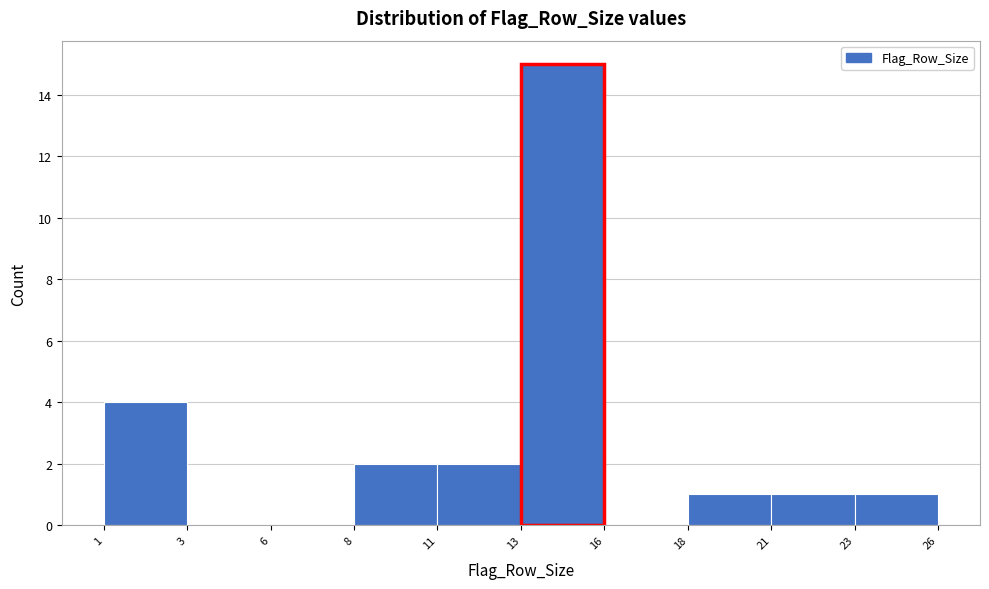

Reading right to left, list all the values displayed in this chart.

23=1	21=1	18=1	16=0	13=15	11=2	8=2	6=0	3=0	1=4